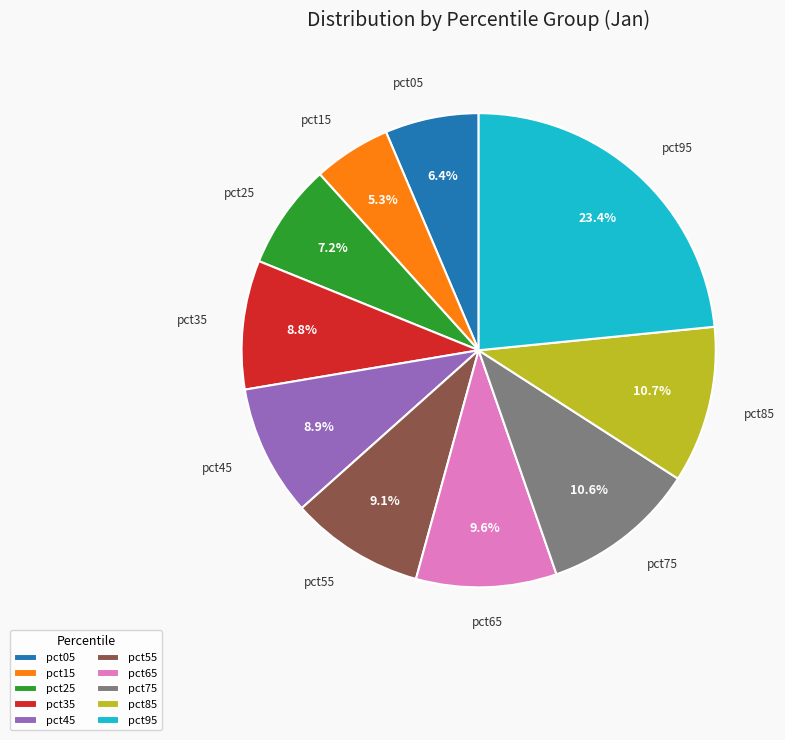

Which has a higher value, pct15 or pct55?

pct55